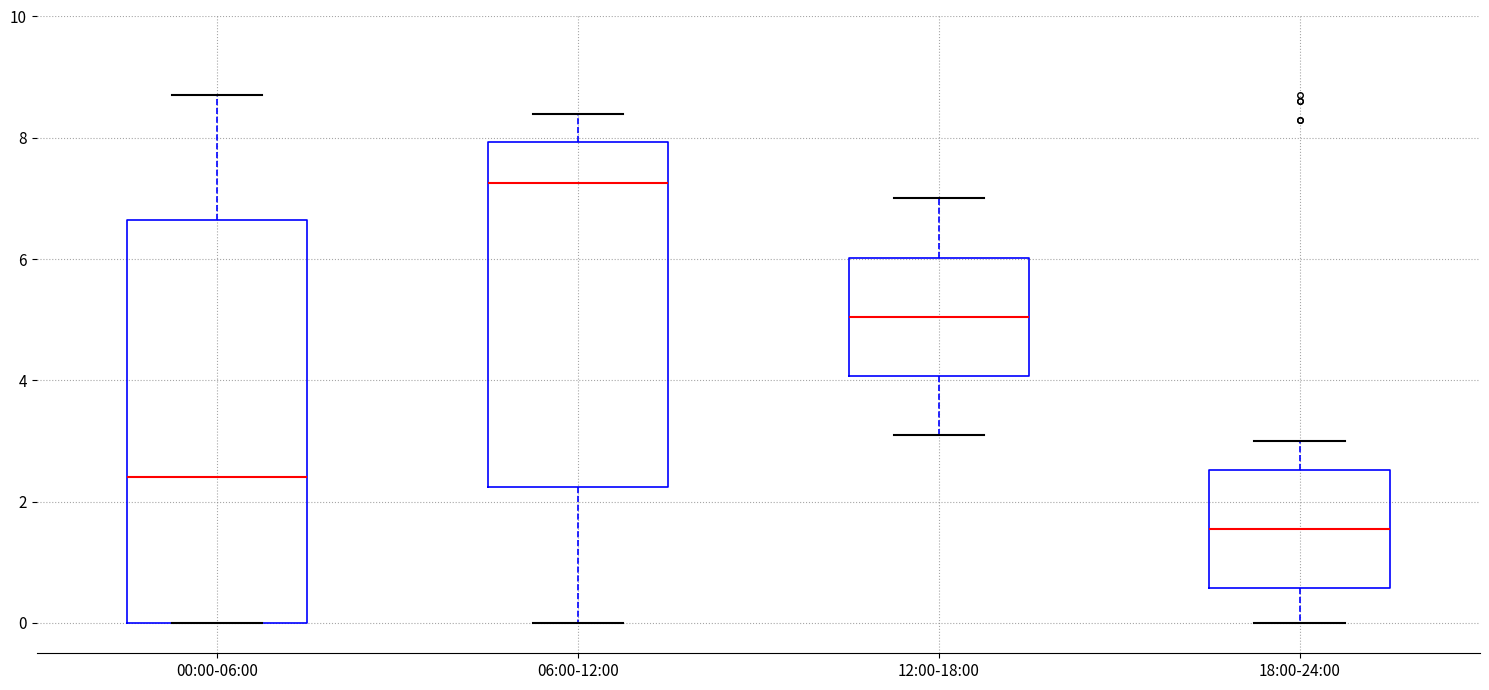

Comparing the boxes themselves (not the whiskers), which one is the tallest?

00:00-06:00